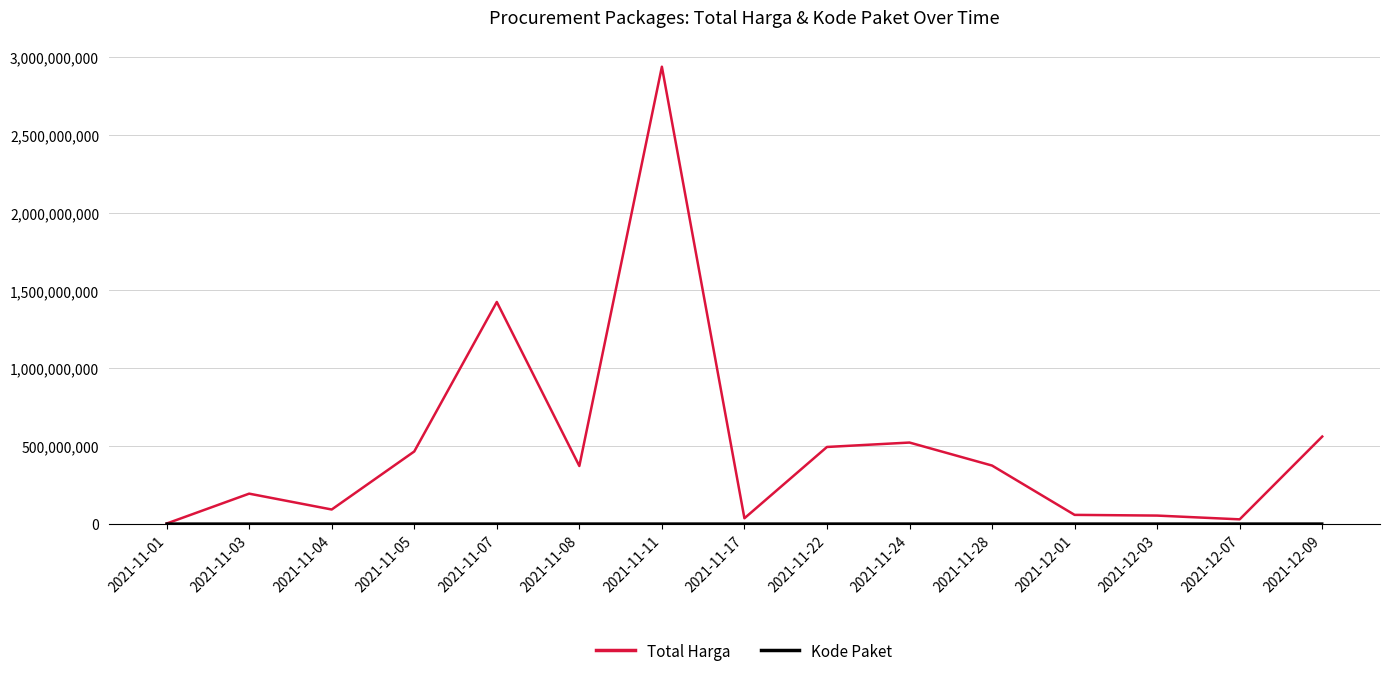

Which series changed the most between 2021-11-08 and 2021-11-11?

Total Harga